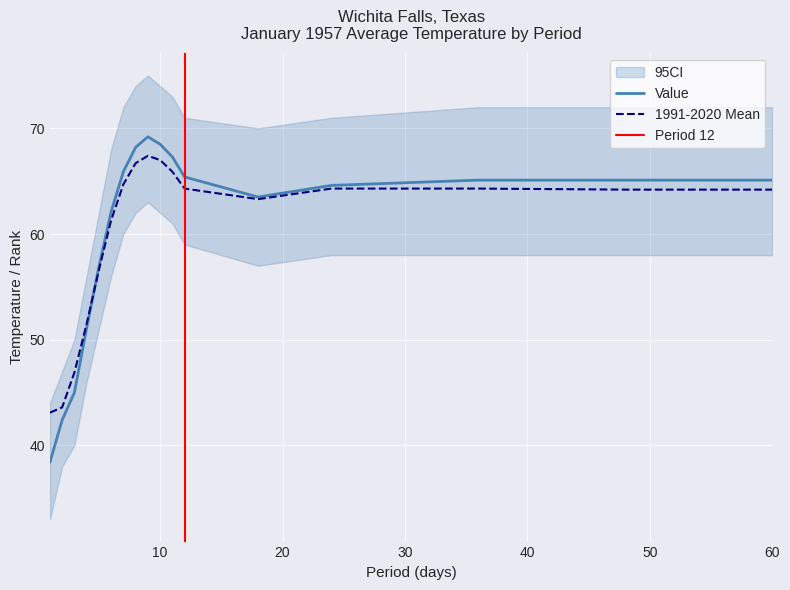

What is the highest value of the Value series?

69.2